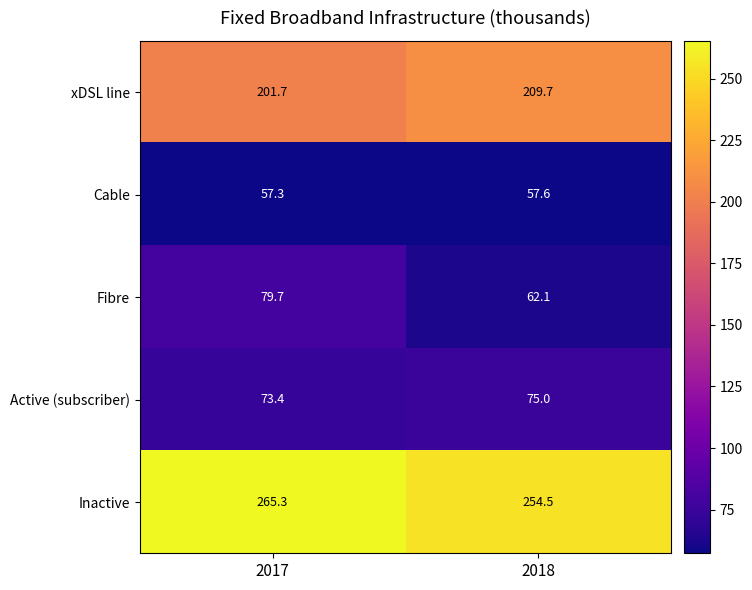

Is it true that xDSL line equals 141.3 at 2018?

False